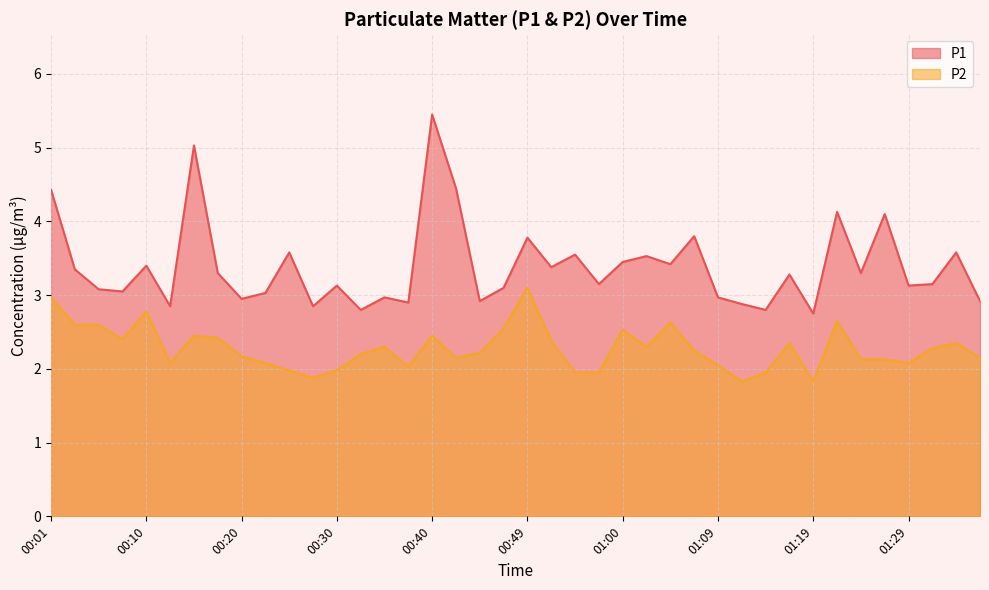

What is the label of the 11th point from the right?

01:12